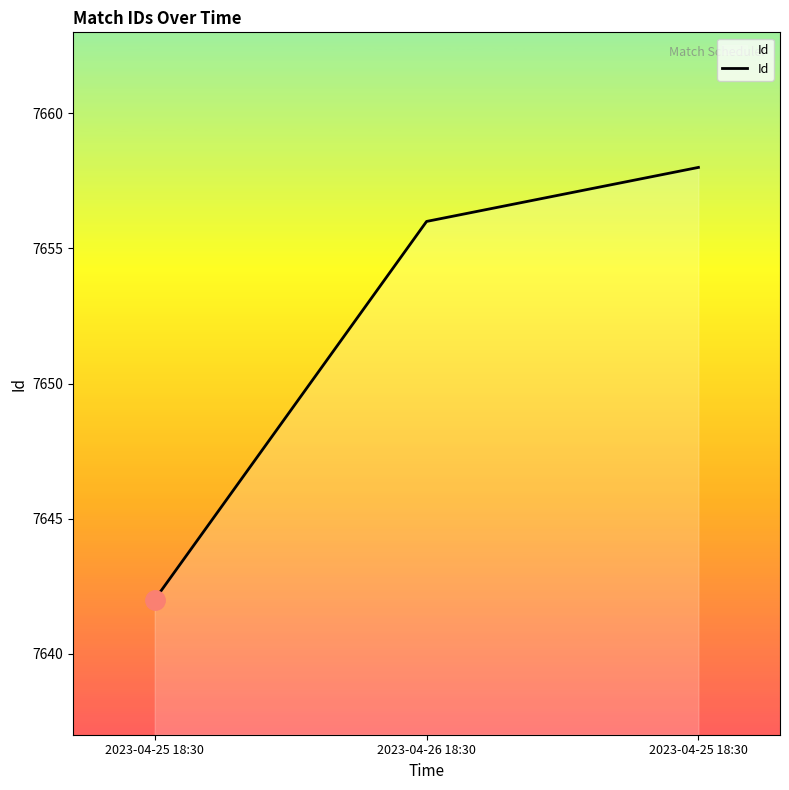

What is the sum of the values at 2023-04-26 18:30 and 2023-04-25 18:30?

15298